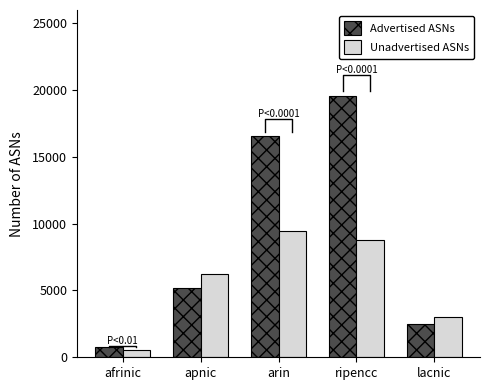

What is the average value of the Unadvertised ASNs series?

5604